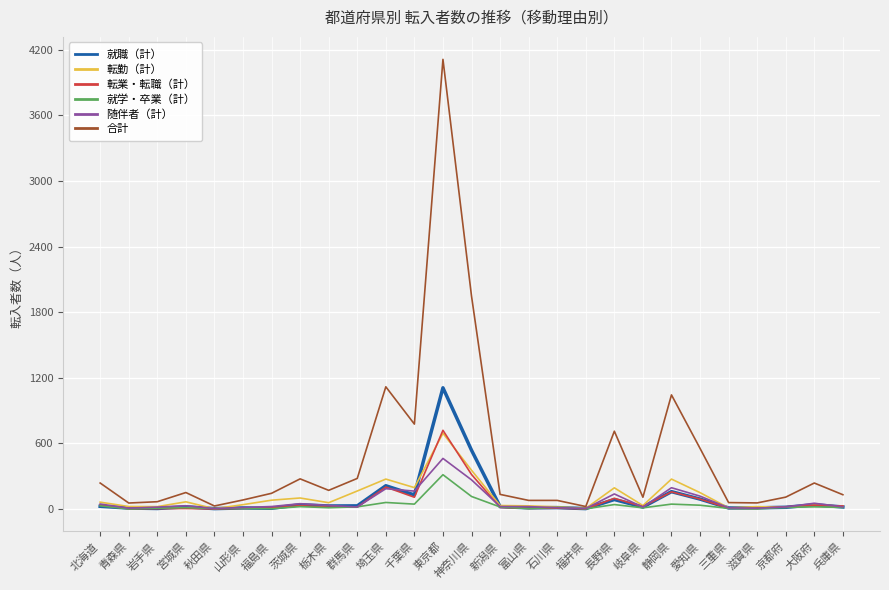

What is the total value across all series at 神奈川県?

3539